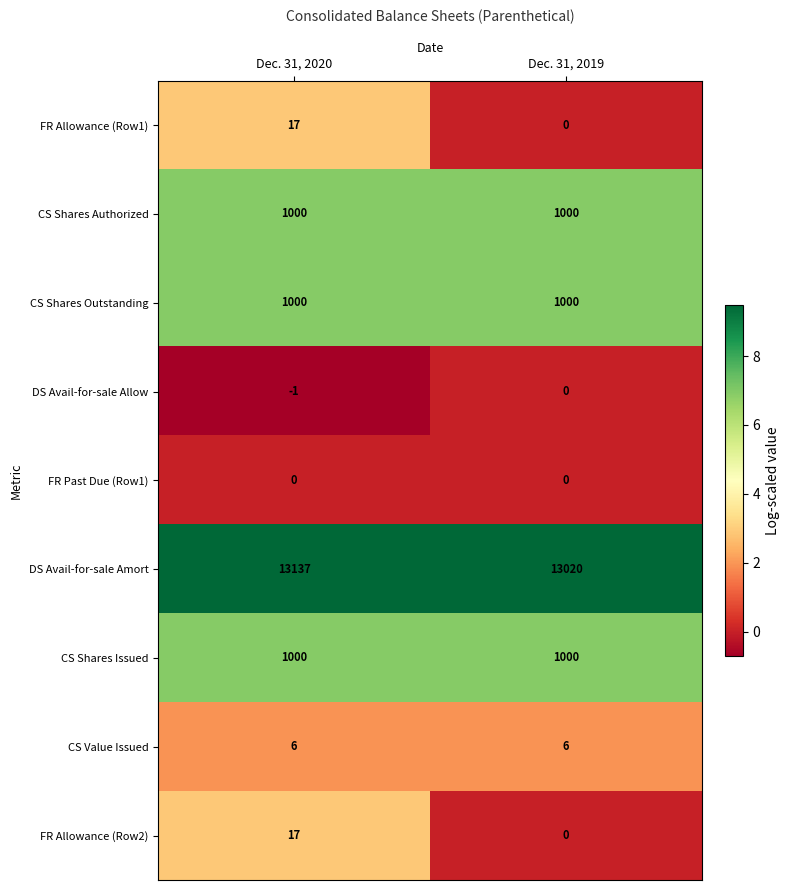

What is the lowest value of the CS Value Issued series?

6